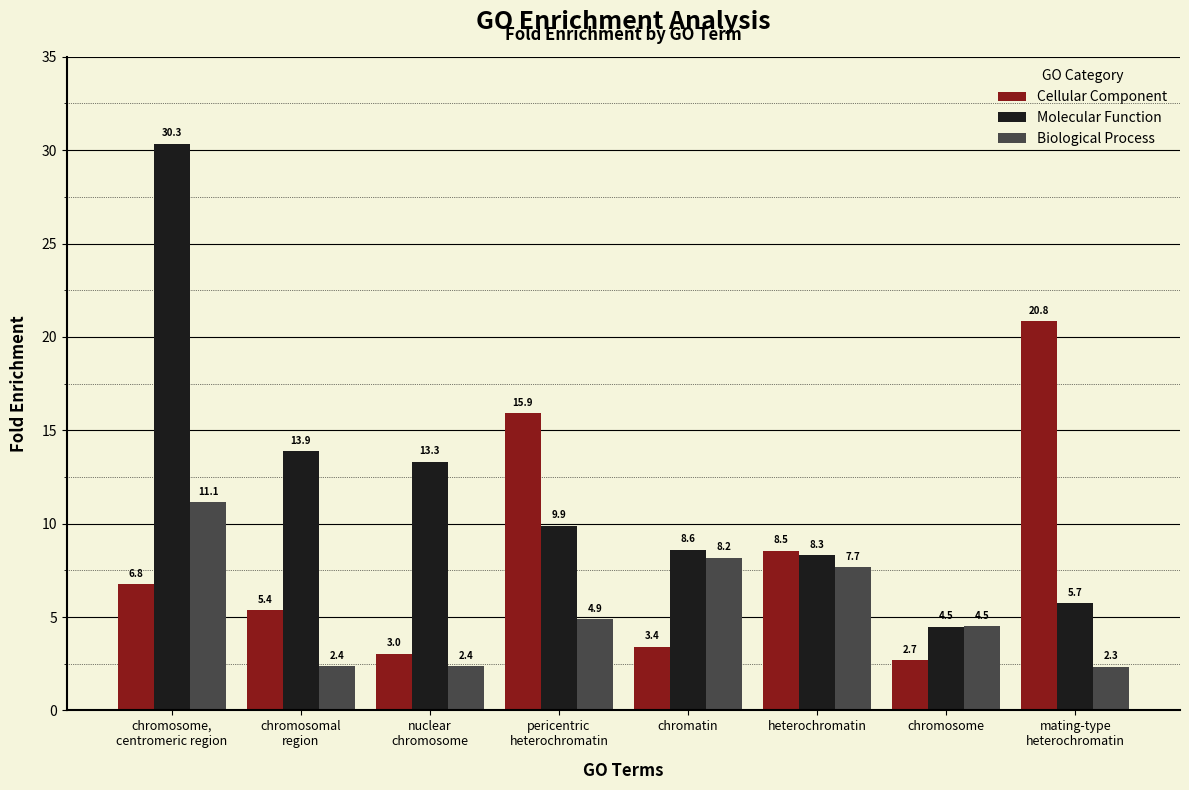

What is the label of the 2nd bar from the right?

chromosome